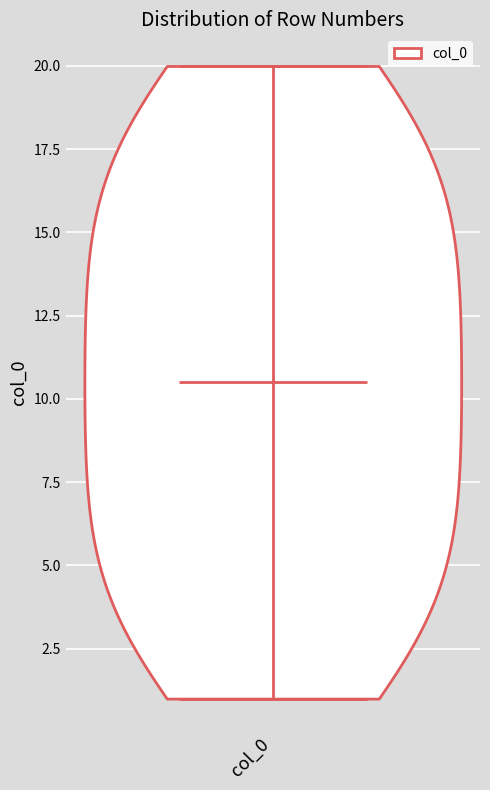

Read this violin plot against the y-axis: where its median line is, and the lowest and highest points the violin reaches. The values are not printed on the chart, so give them approximately, as read against the axis.

median line 10.5, lowest point 1.0, highest point 20.0